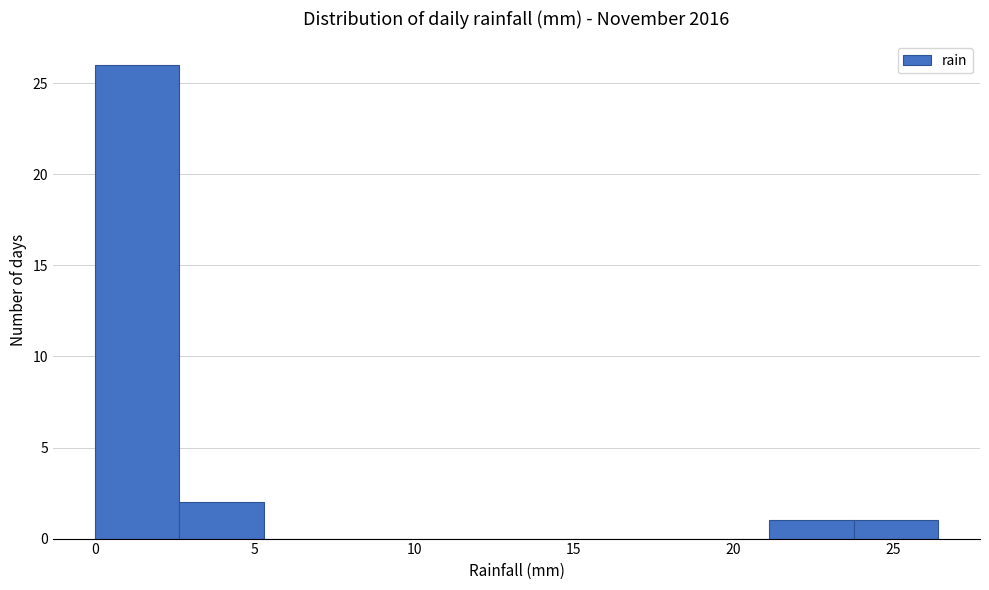

Reading left to right, list every bar in this chart as the range it spans on the x-axis followed by its height. Neither the bar edges nor the heights are printed on the chart, so give them approximately, as read against the axes.

0.0 to 2.5: 26
2.5 to 5.5: 2
5.5 to 8.0: 0
8.0 to 10.5: 0
10.5 to 13.0: 0
13.0 to 16.0: 0
16.0 to 18.5: 0
18.5 to 21.0: 0
21.0 to 24.0: 1
24.0 to 26.5: 1